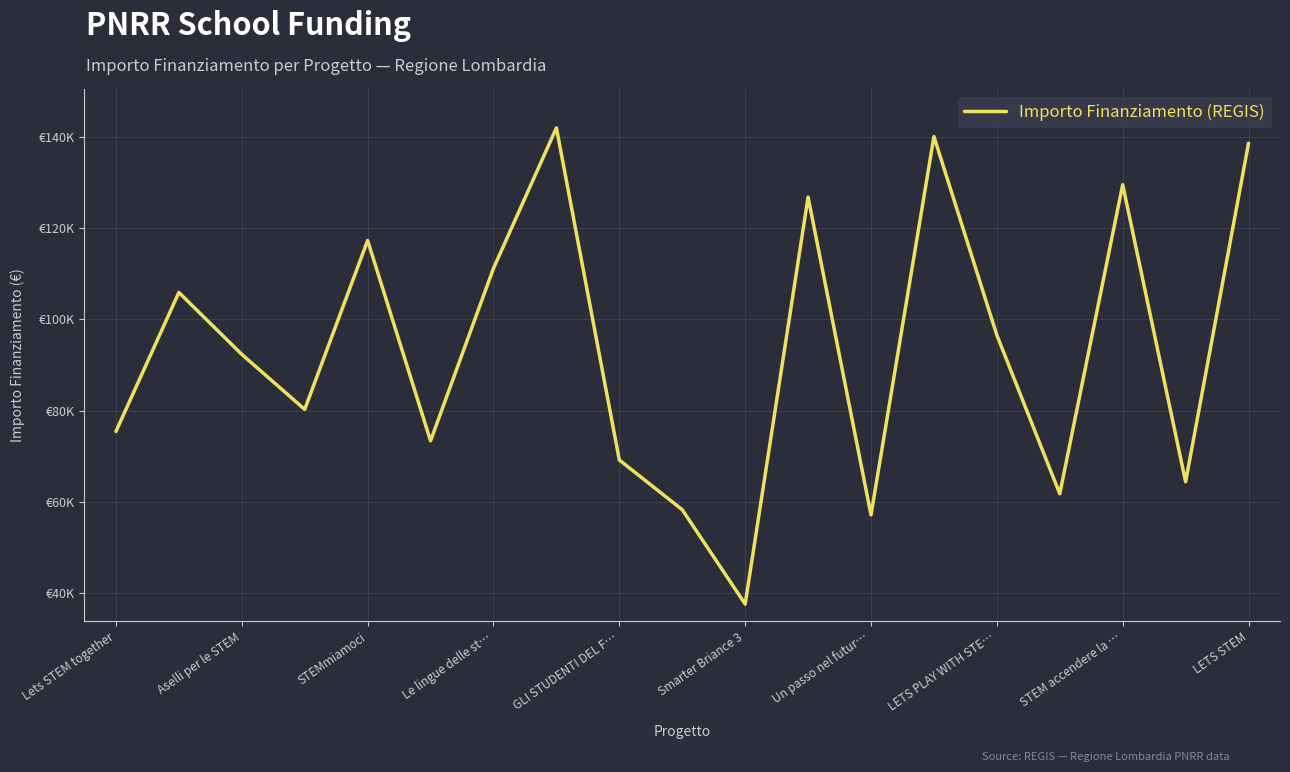

Is this an area chart (filled region under the line)?

No